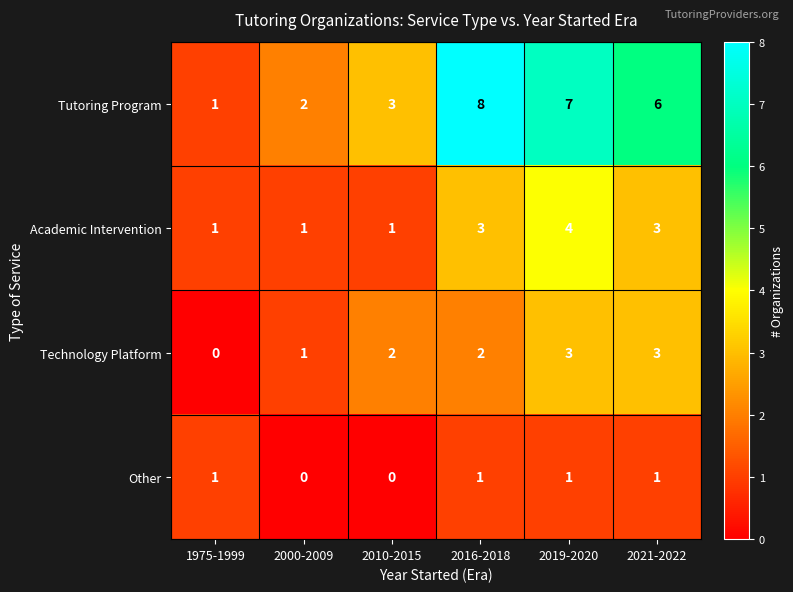

Which series has the largest total across all categories?

Tutoring Program